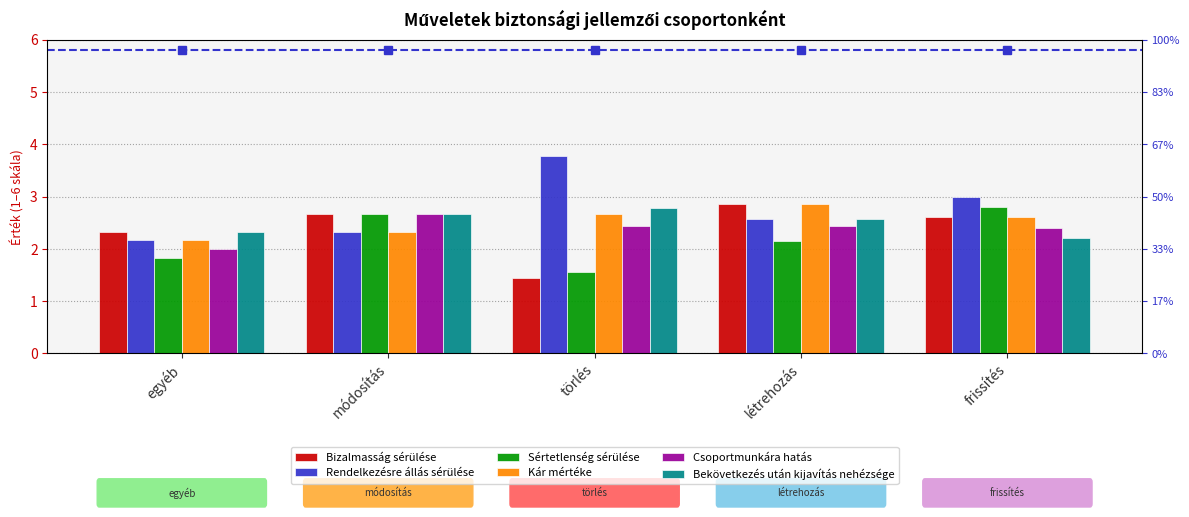

What is the label of the 1st bar from the left?

egyéb